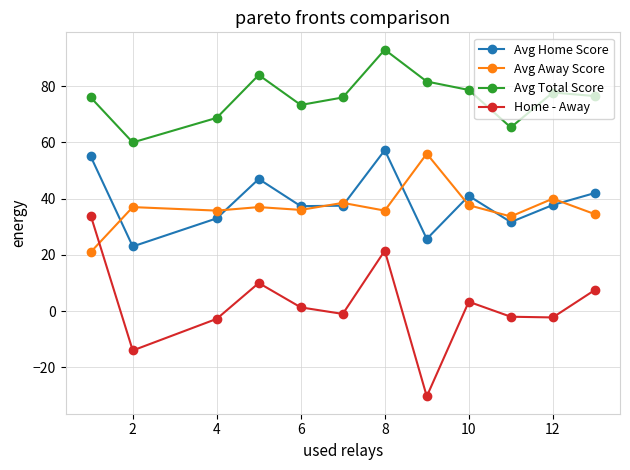

How many distinct data groups are displayed?

4